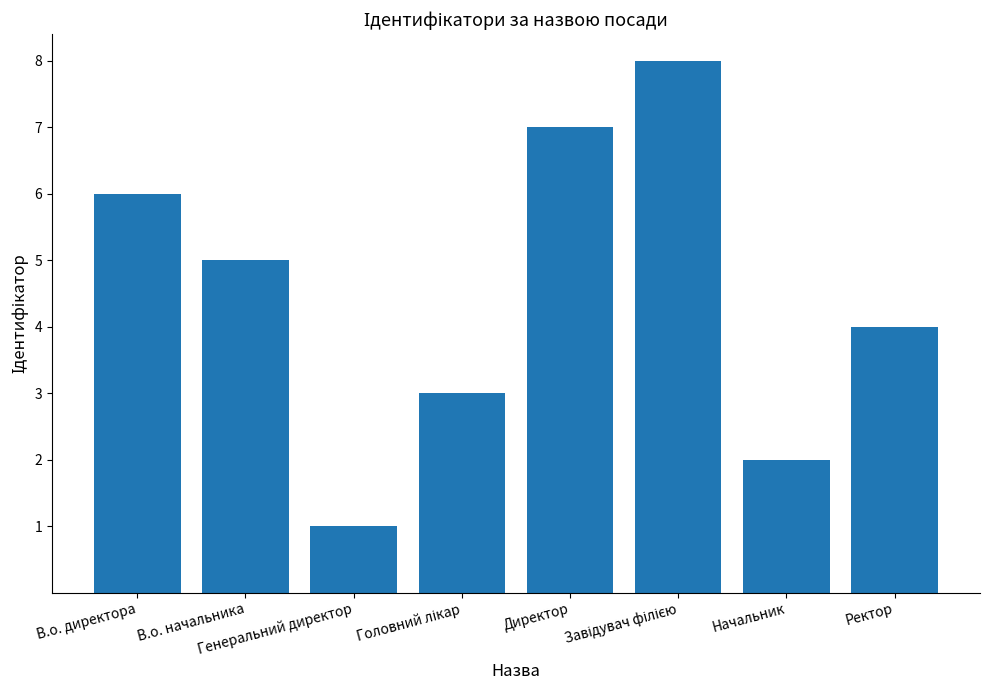

The chart shows a value of 1 at В.о. начальника. True or false?

False